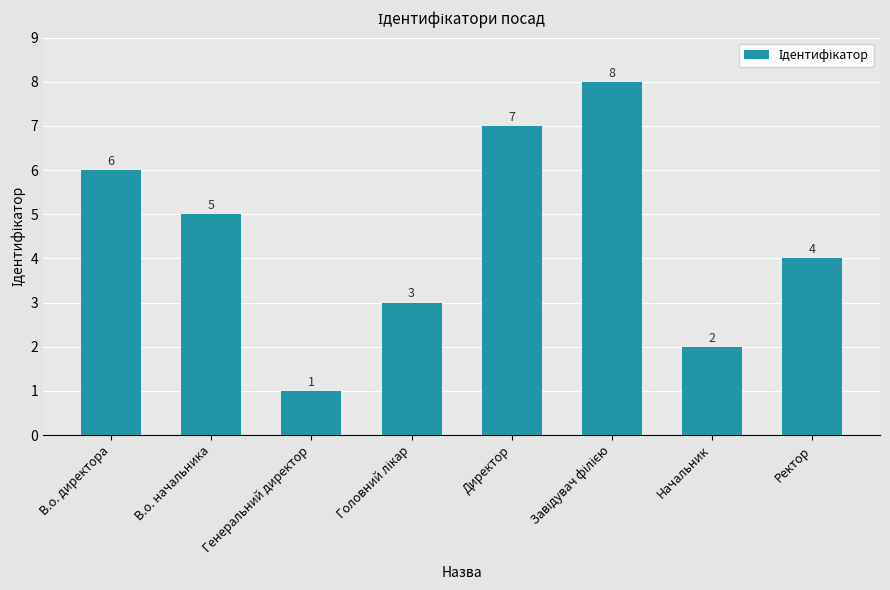

True or false: the data shows 0 at Генеральний директор.

False